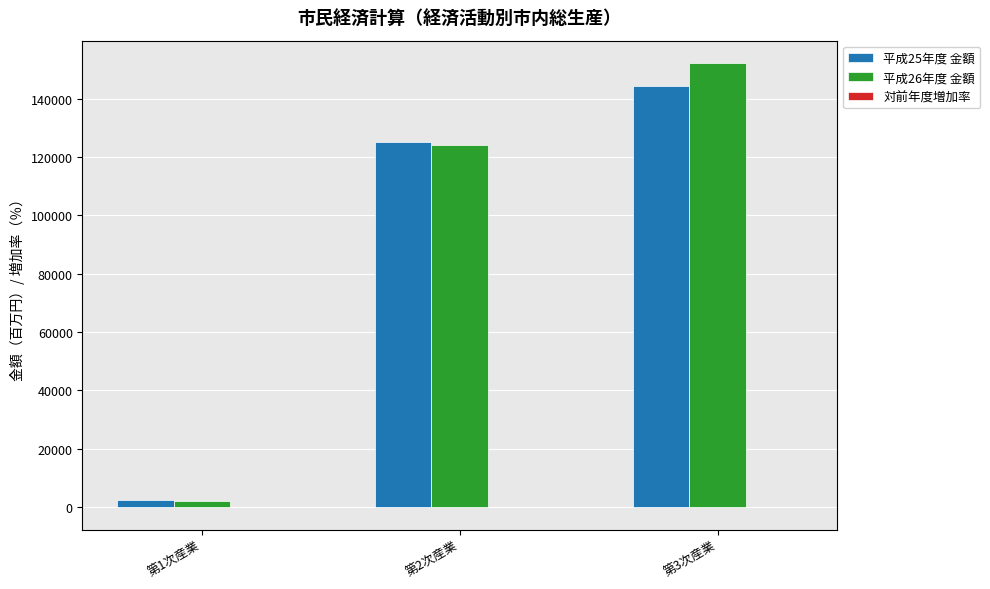

How many distinct data groups are displayed?

3